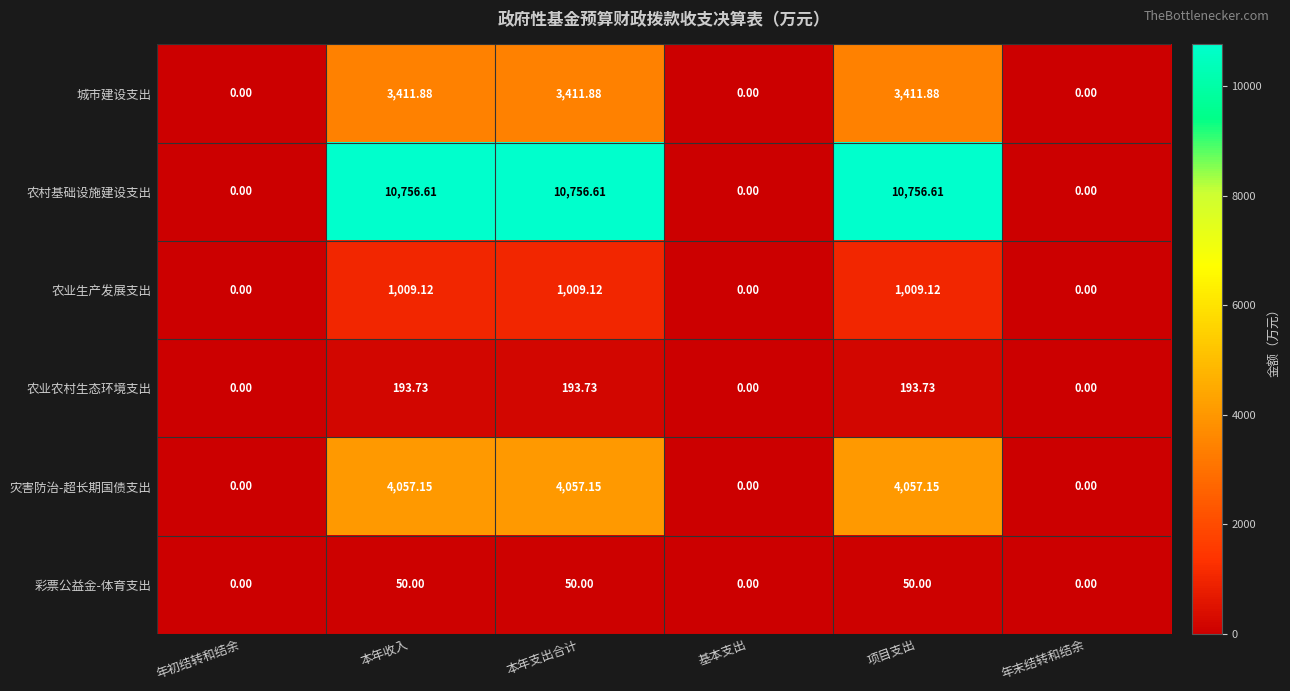

At which label does 农业农村生态环境支出 first exceed 193?

本年收入